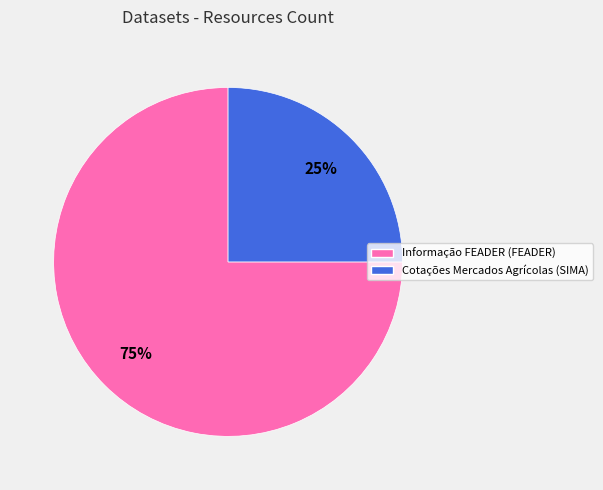

To the nearest percent, what is the combined percentage of Informação FEADER (FEADER) and Cotações Mercados Agrícolas (SIMA)?

100%